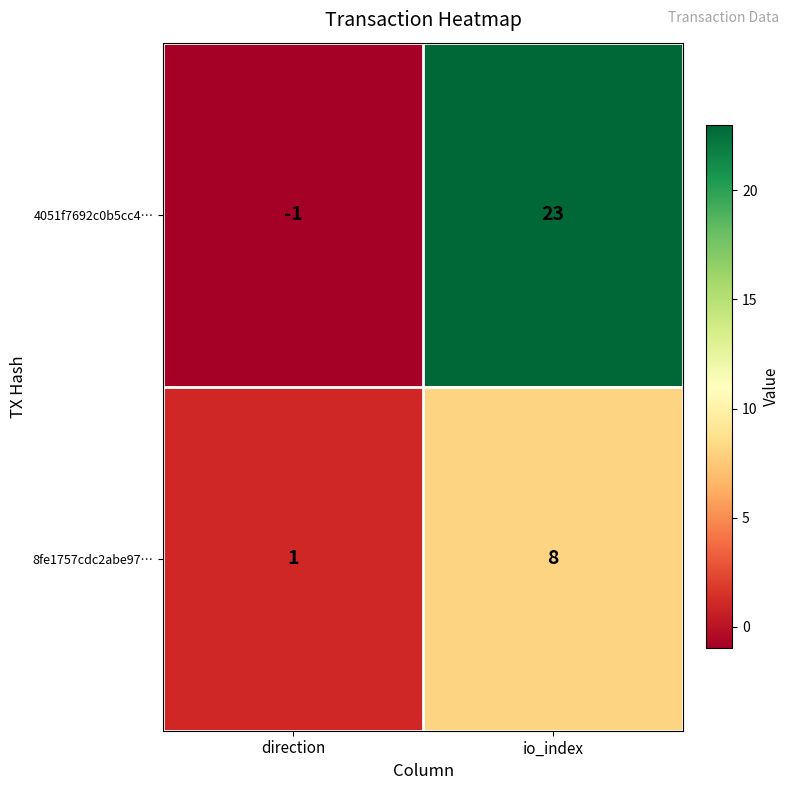

At which category does the chart reach its peak across all series?

io_index